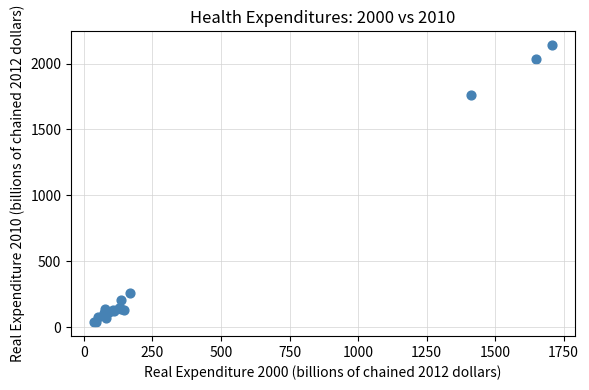

What Y value in the scatter plot is closest to 1088?

1764.6